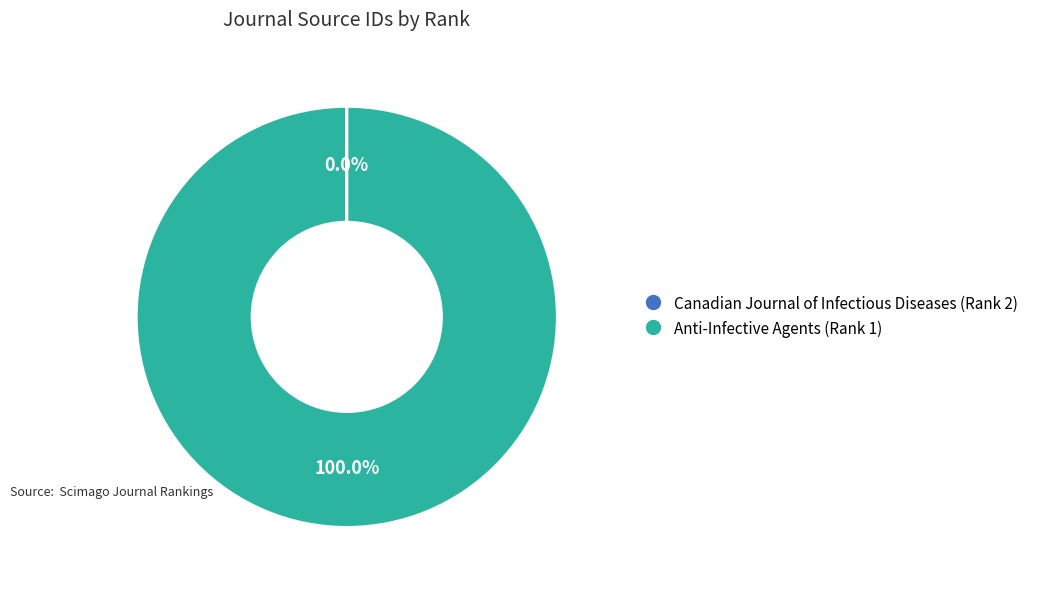

Which category has the biggest portion of the pie?

Anti-Infective Agents (Rank 1)